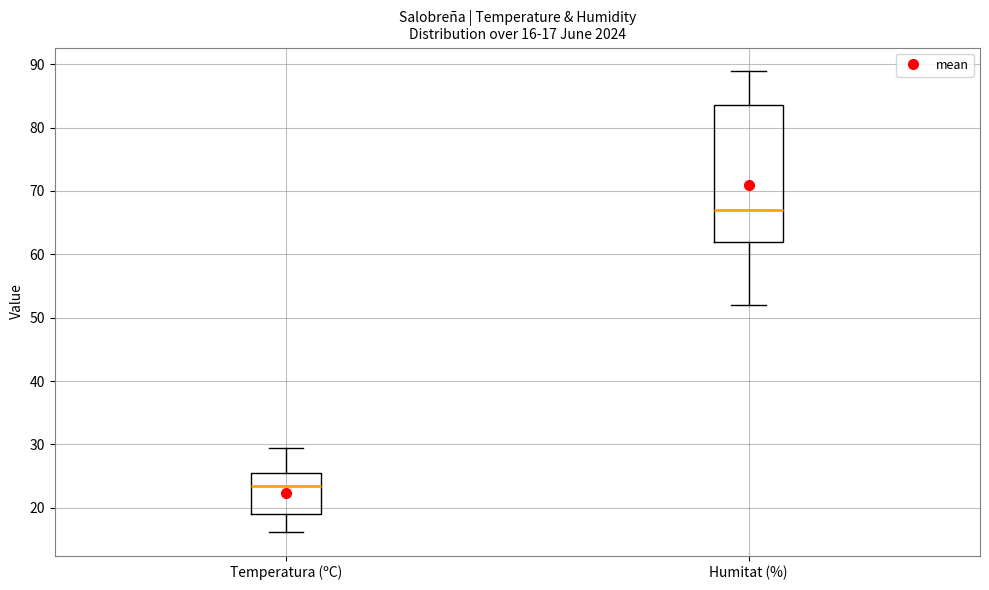

Comparing the boxes themselves (not the whiskers), which one is the tallest?

Humitat (%)